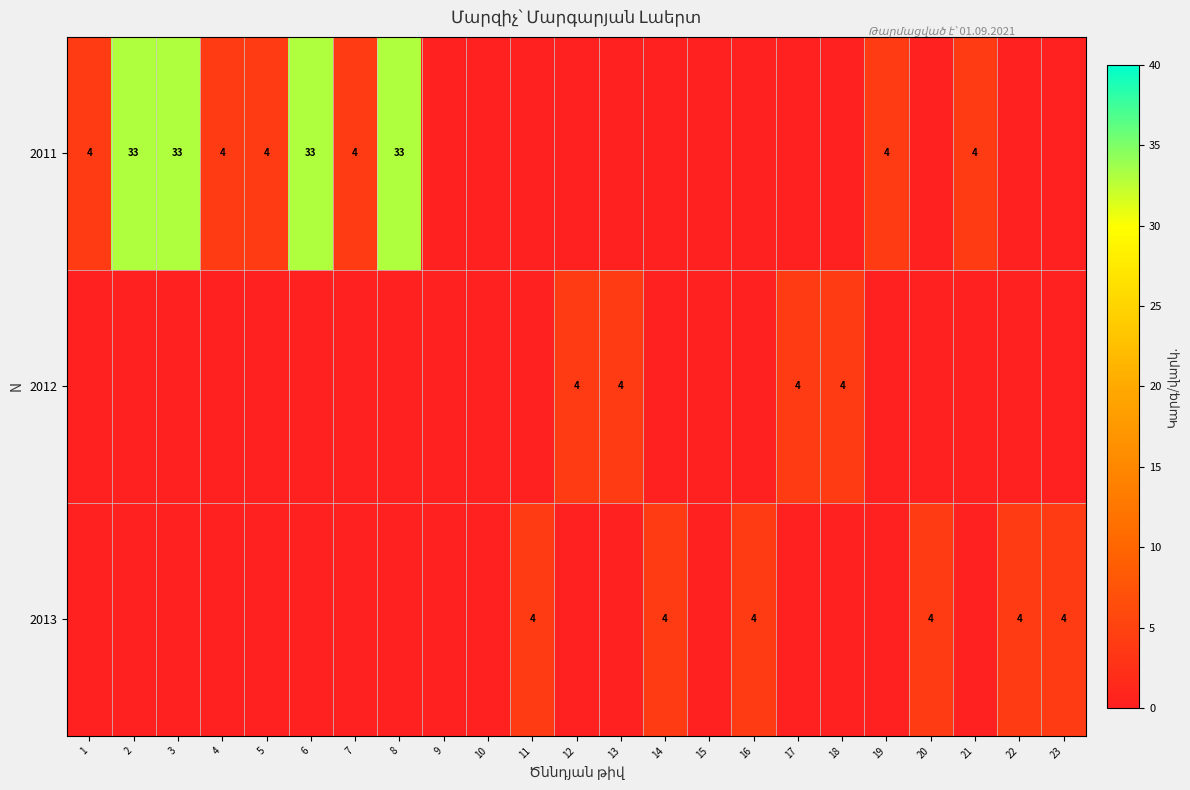

Is it true that 2011 equals 33 at 3?

True